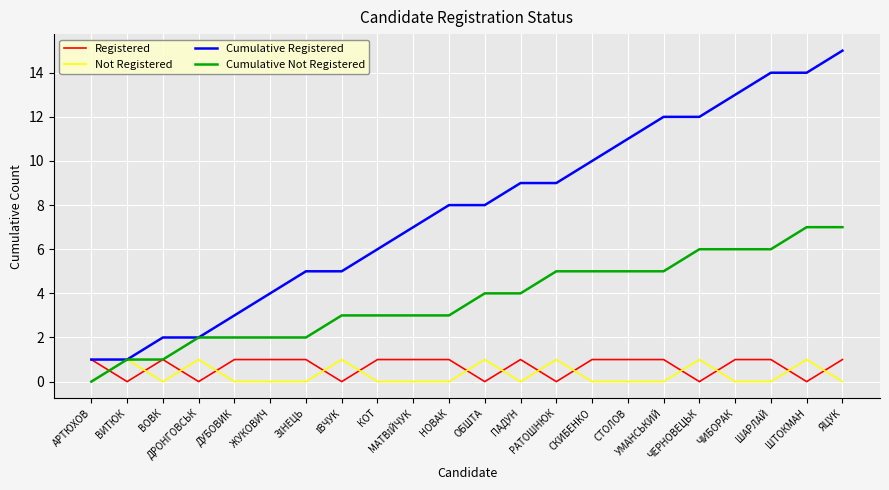

At which category does Not Registered reach its first local valley?

ВОВК